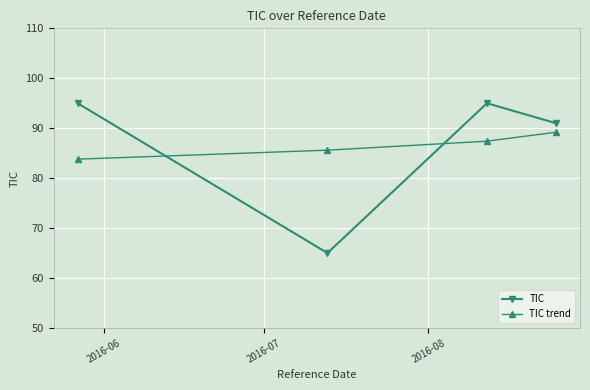

What are all the series names shown in the legend?

TIC, TIC trend